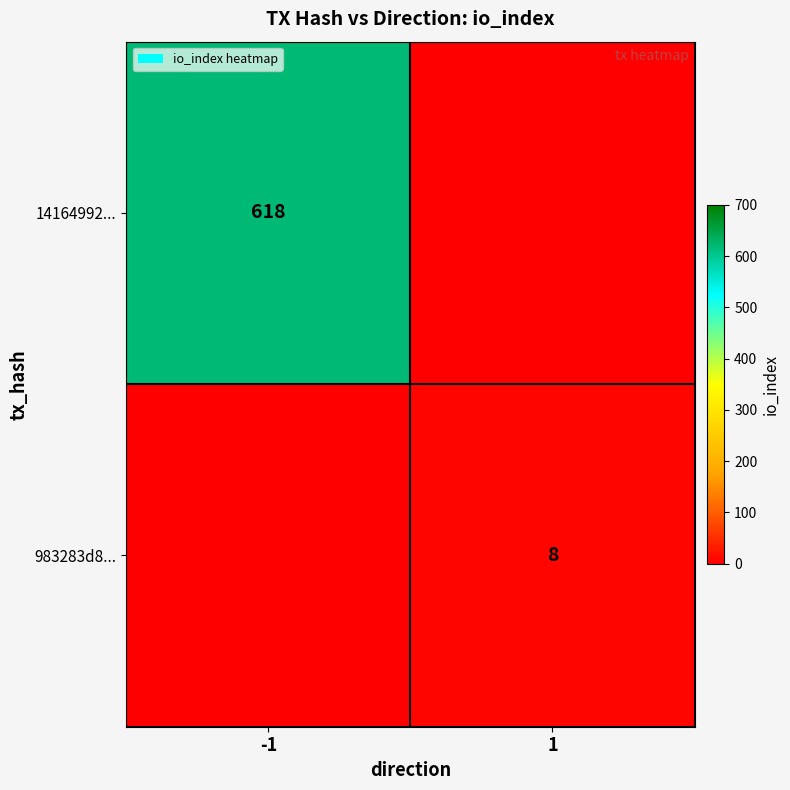

True or false: 14164992... has a value of 618 at -1.

True